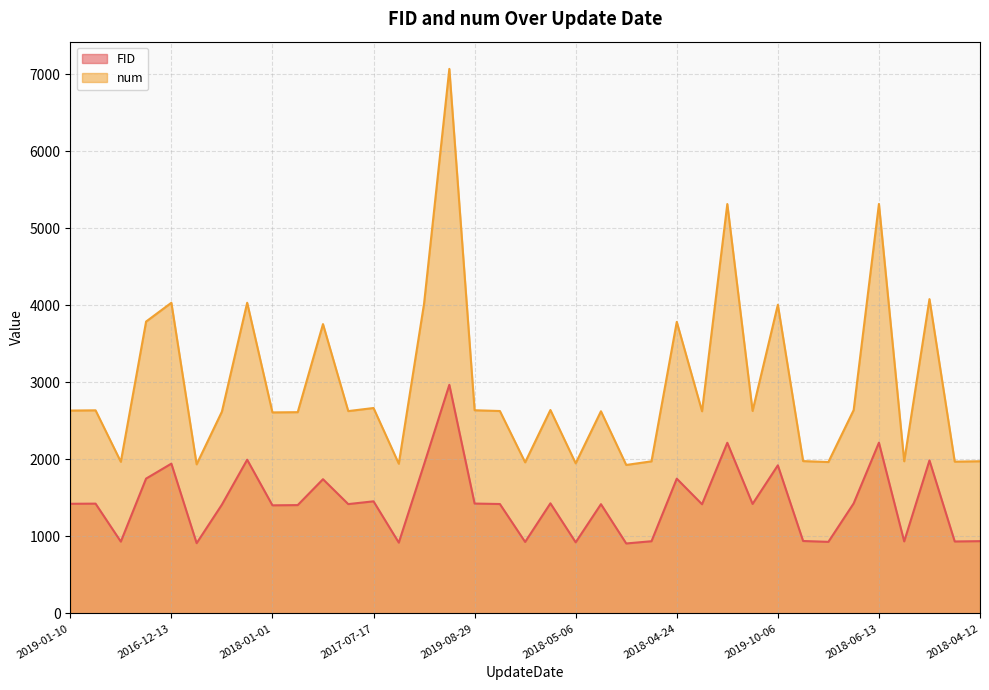

Where does the num series first go above 2627?

2019-01-10